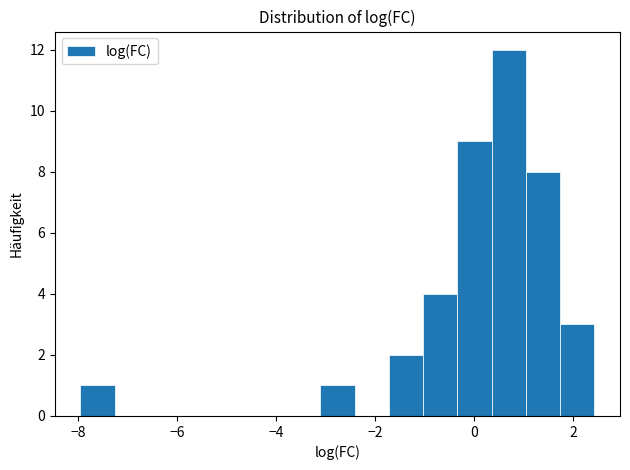

Around what value on the x-axis is the tallest bar? Give the approximate position of its centre, as read against the axis.

0.8